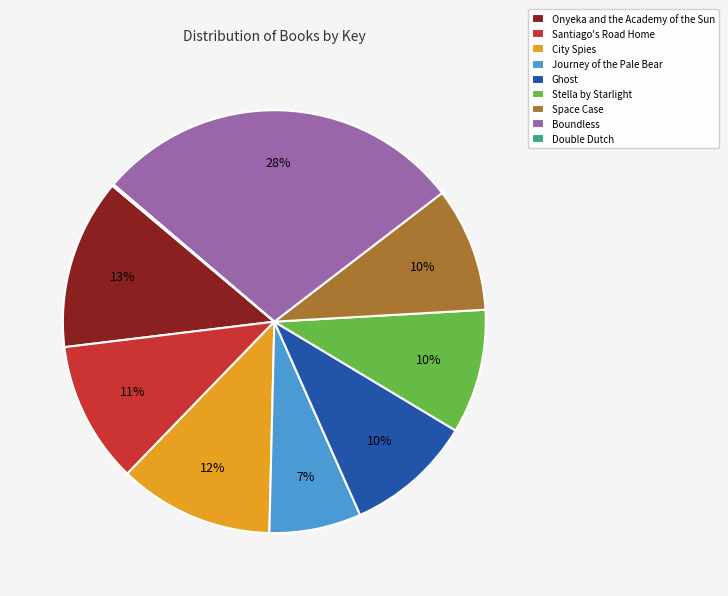

Approximately how many times larger is the value at Space Case compared to Journey of the Pale Bear?

1.4